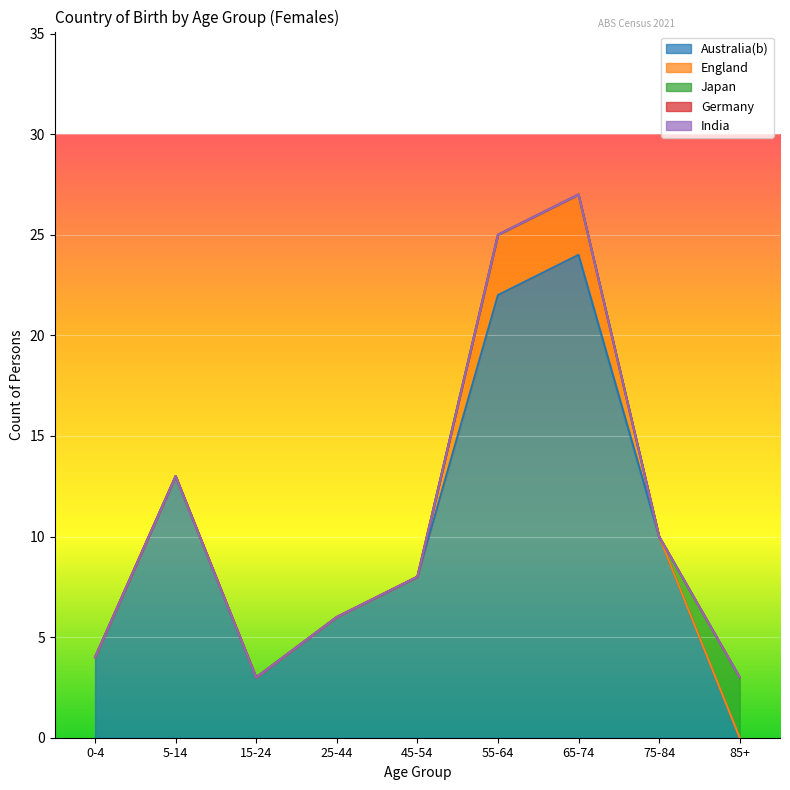

What position from the left is 45-54?

5